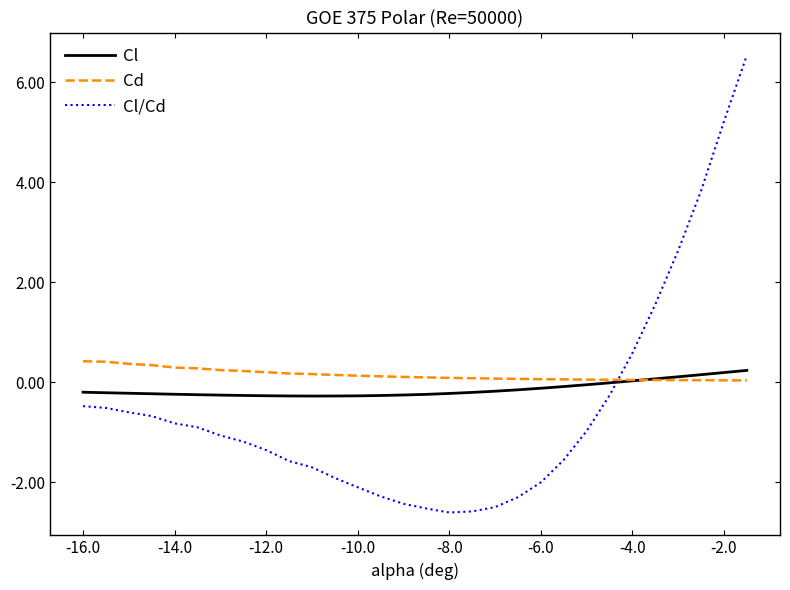

What is the difference between the second highest and second lowest values in the Cd series?

0.4